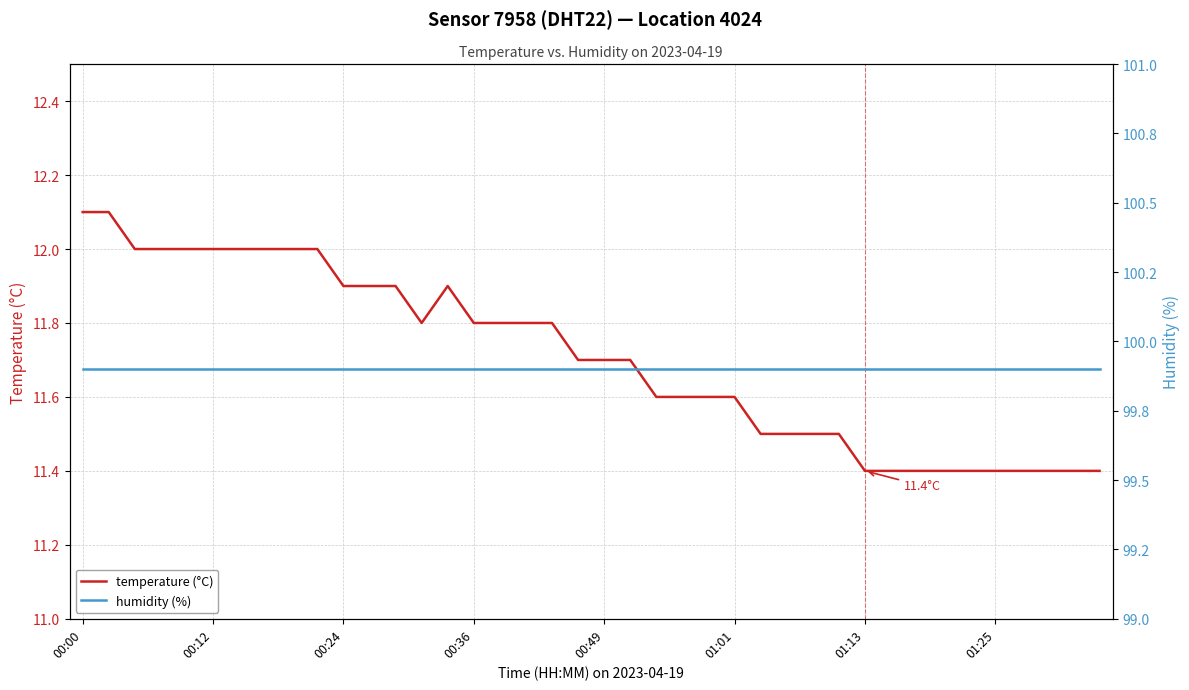

Is it true that temperature (°C) equals 7.1 at 34?

False